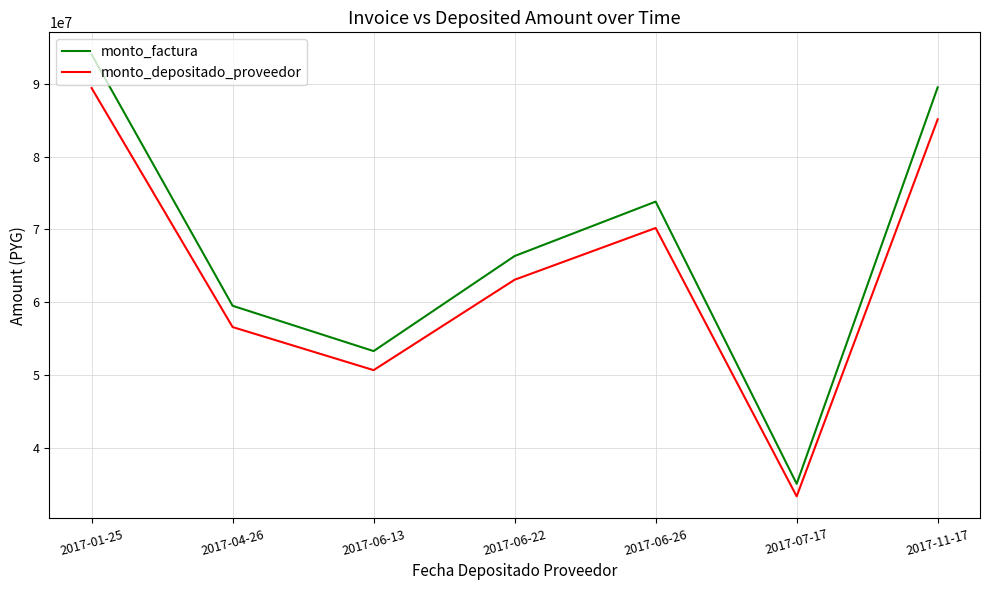

What is the difference between the maximum and minimum values in the monto_depositado_proveedor series?

56001109